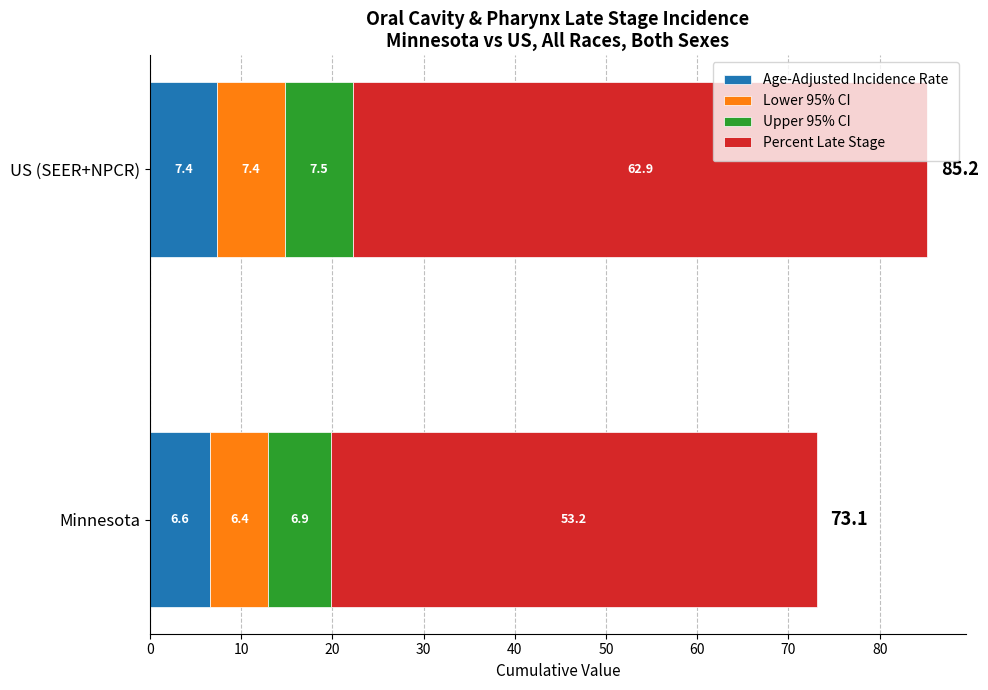

Read the Age-Adjusted Incidence Rate value at Minnesota.

6.6